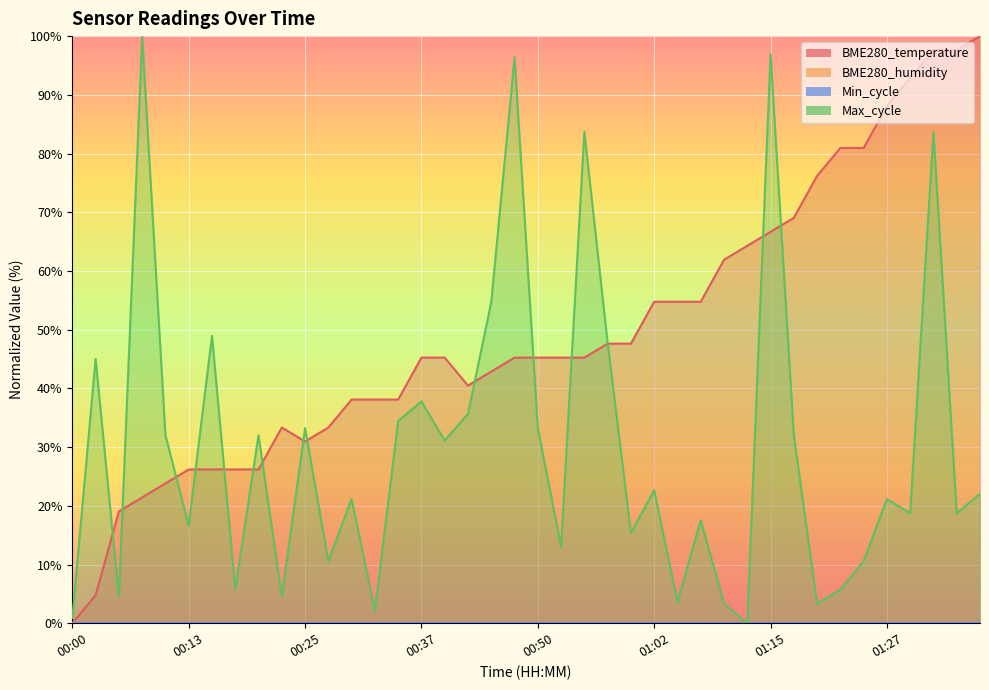

Read the BME280_temperature value at 01:02.

54.8